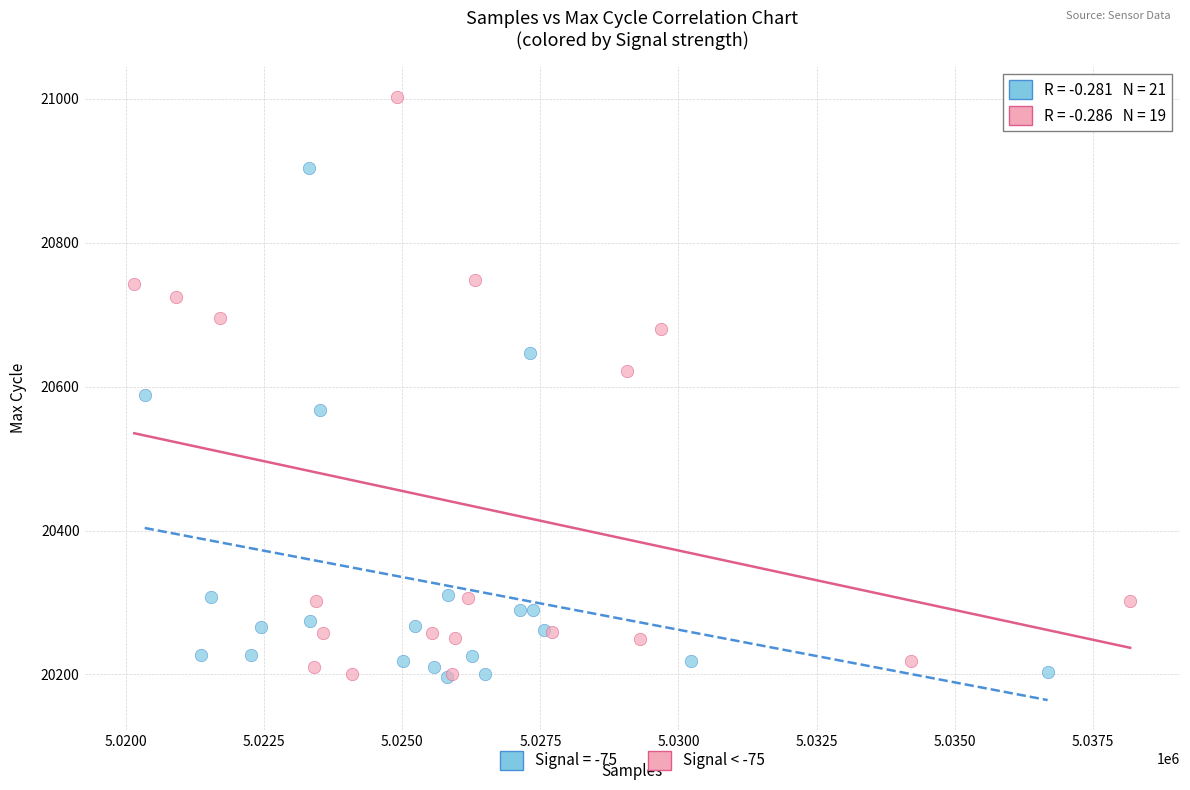

Which series has the widest spread of Y values?

Signal < -75